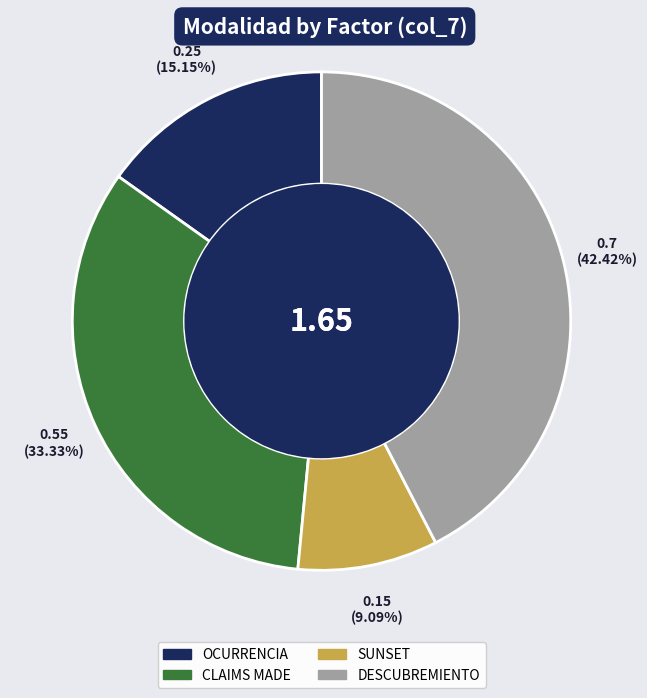

To the nearest percent, what portion does OCURRENCIA represent?

15%